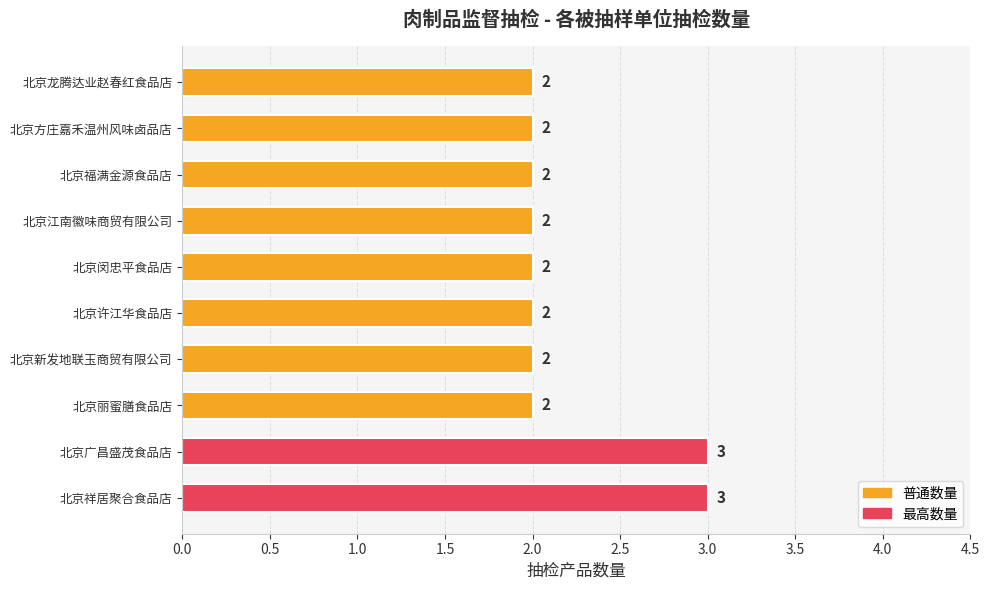

True or false: the data shows 1 at 北京许江华食品店.

False